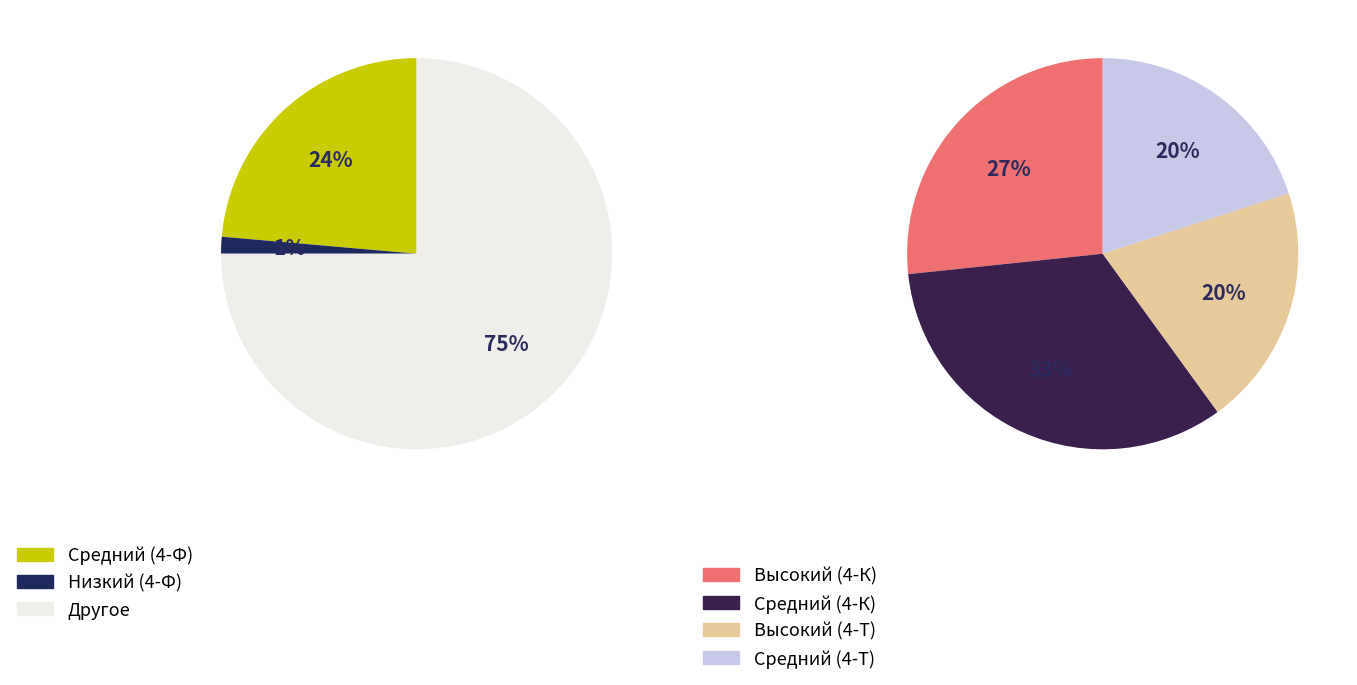

Does Высокий (4-Т) account for over 50% of the chart?

No